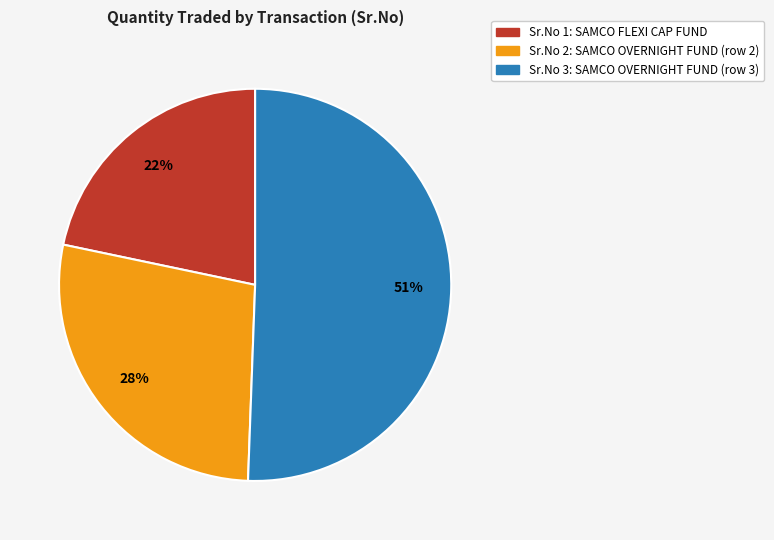

To the nearest percent, what is the average slice percentage?

33%